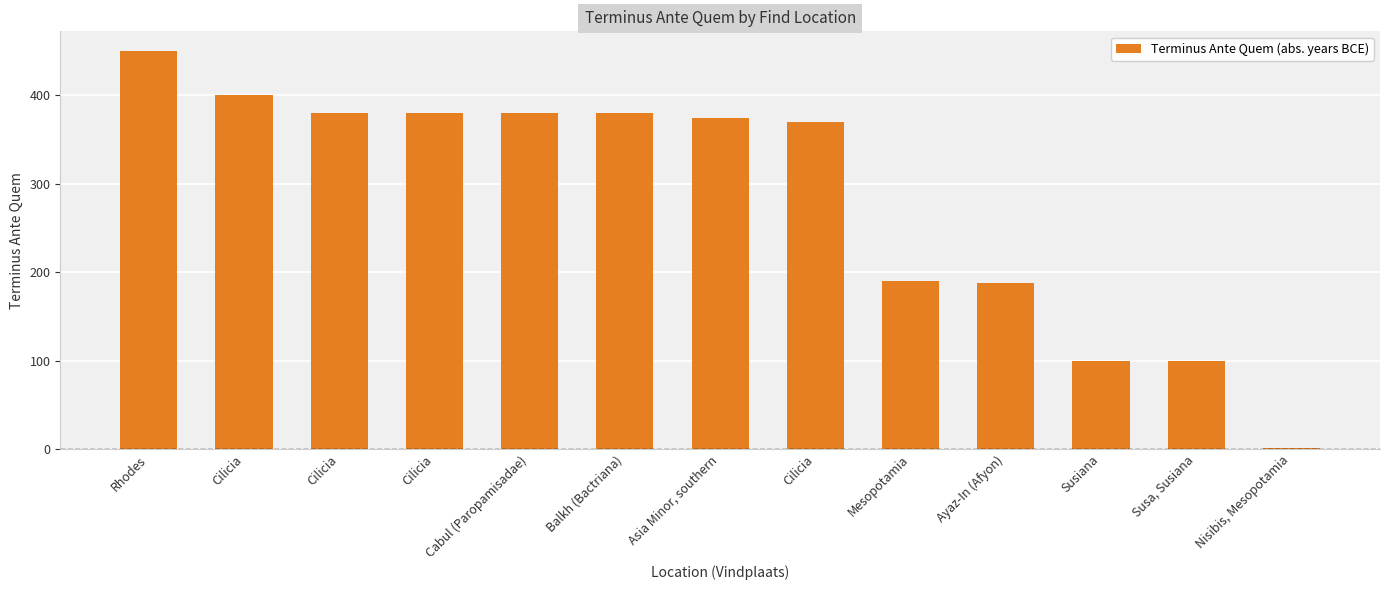

Are the bars horizontal?

No